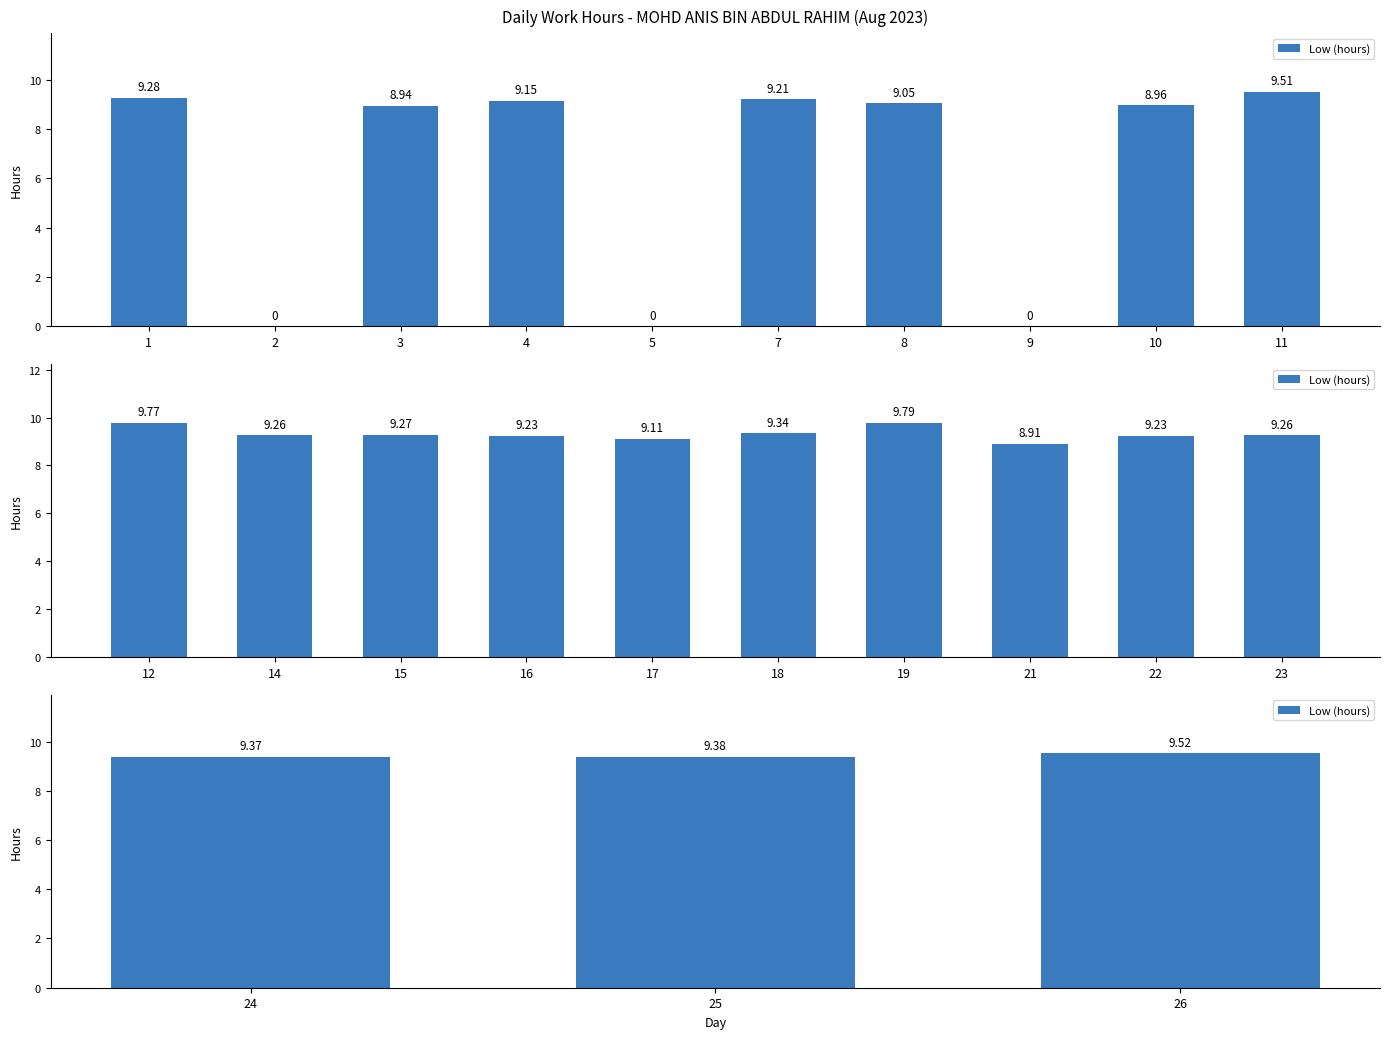

True or false: the data shows 5.7 at 2.

False